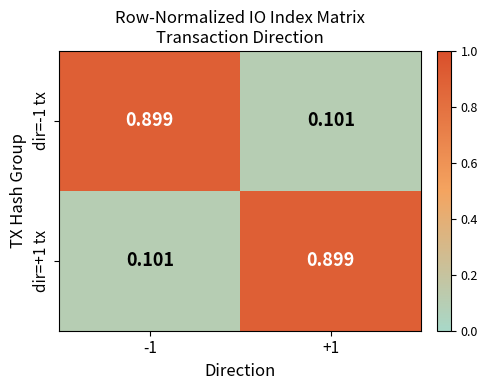

Which series changed the most between -1 and +1?

dir=-1 tx